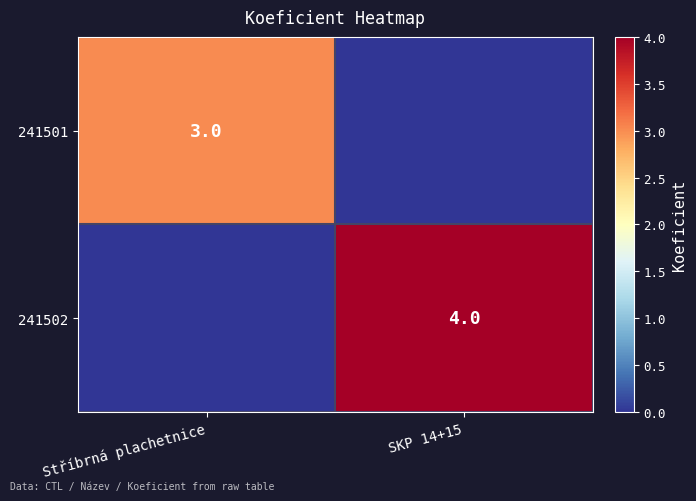

The 241501 series shows 2 at Stříbrná plachetnice. True or false?

False